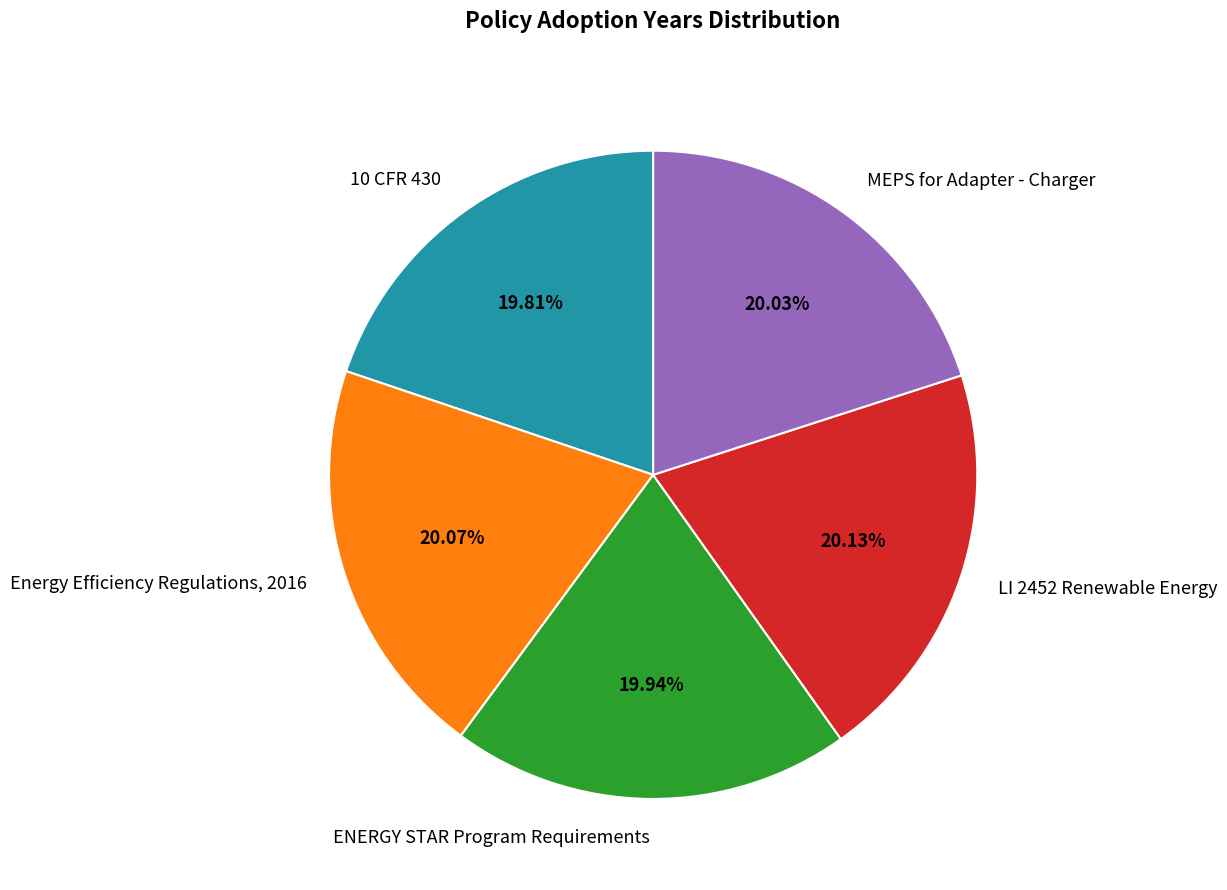

The LI 2452 Renewable Energy slice represents 12% of the pie. True or false?

False